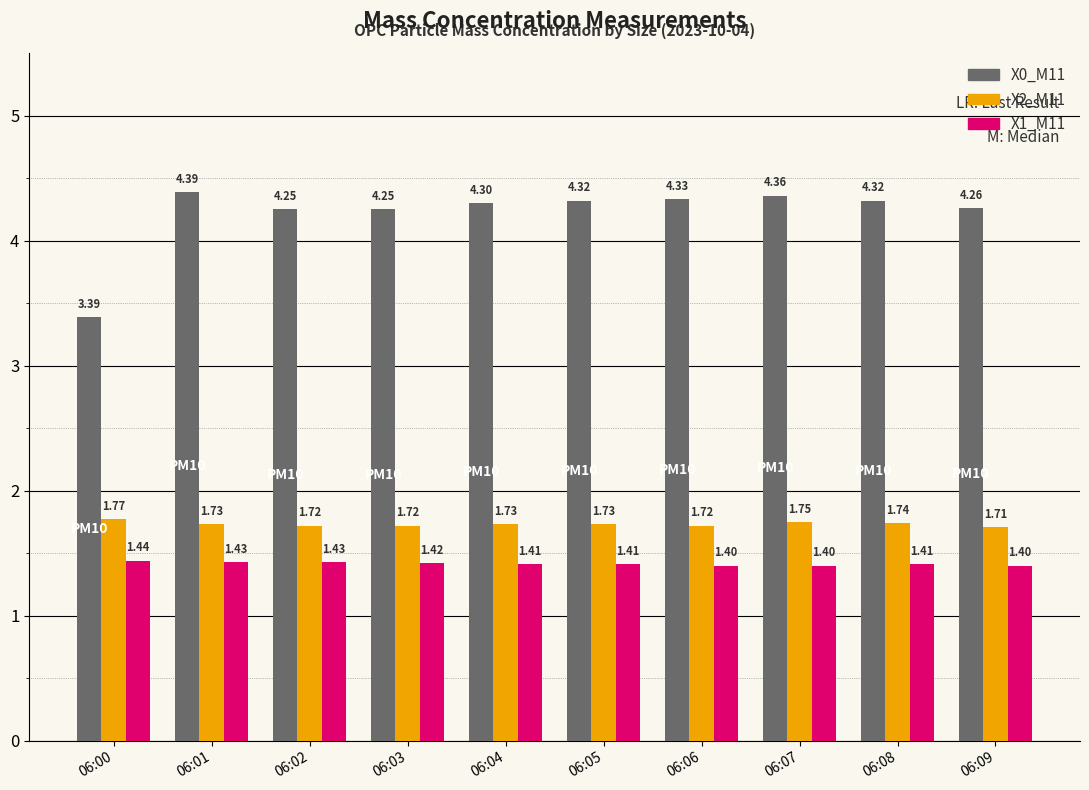

At which category is the sum across all series the highest?

06:01